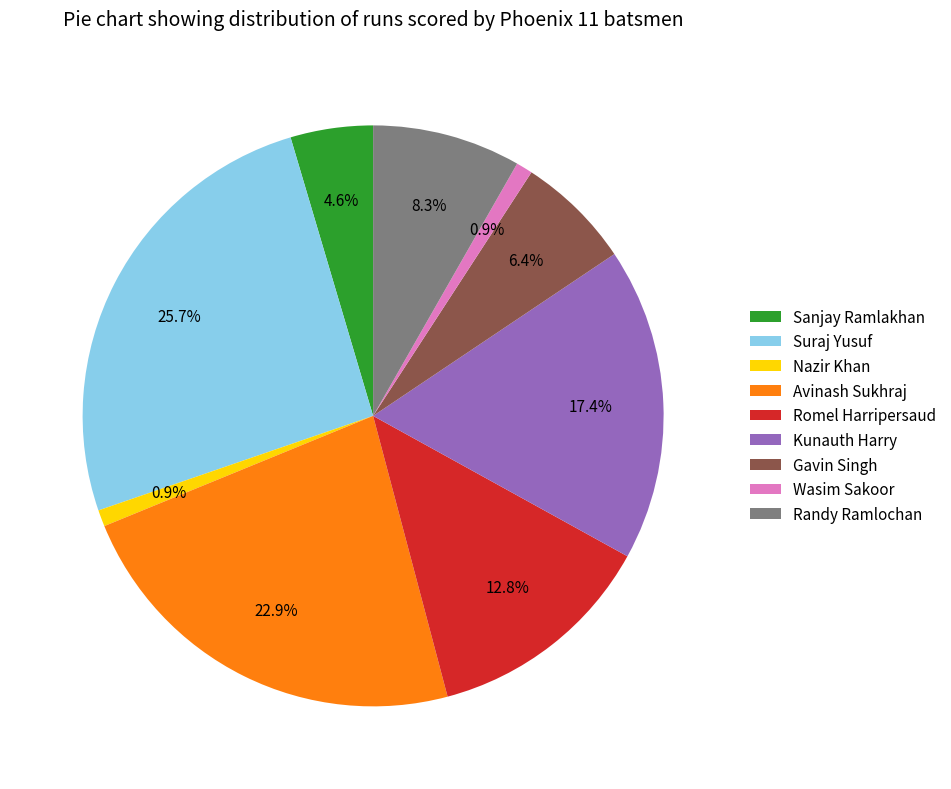

To the nearest percent, what percentage of the pie is Sanjay Ramlakhan?

5%